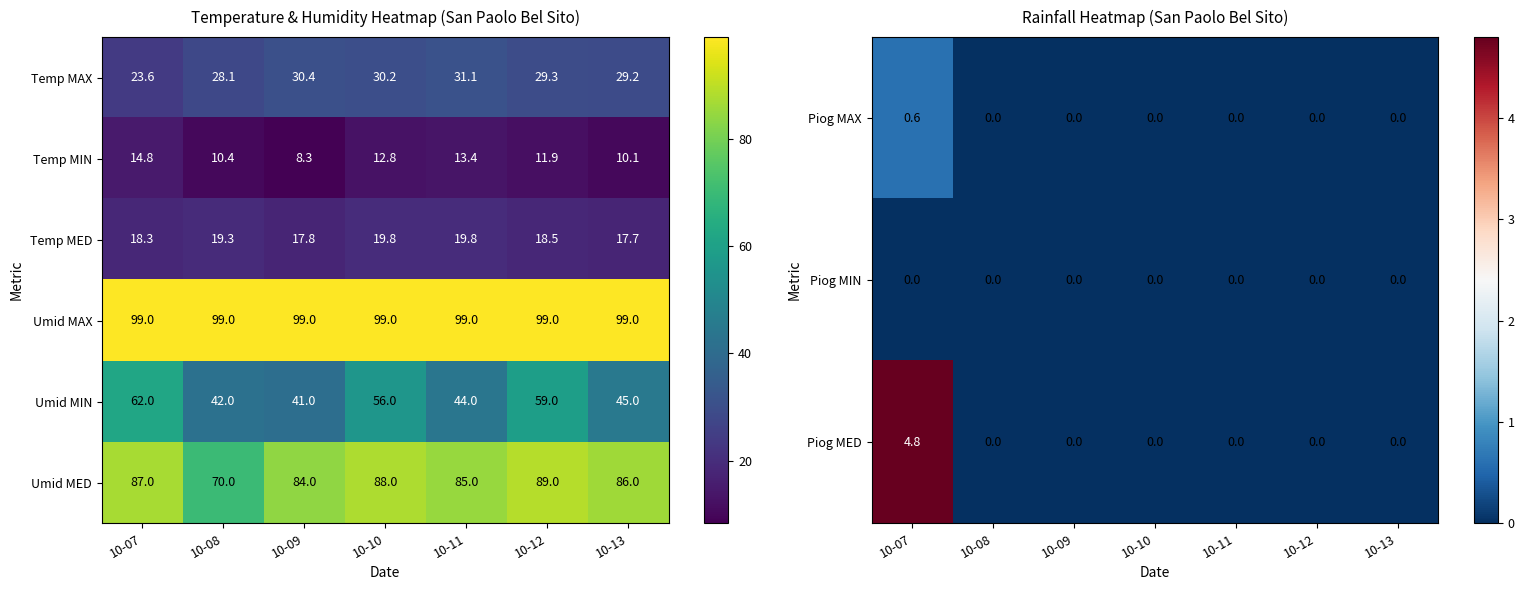

How many series are shown in this chart?

6